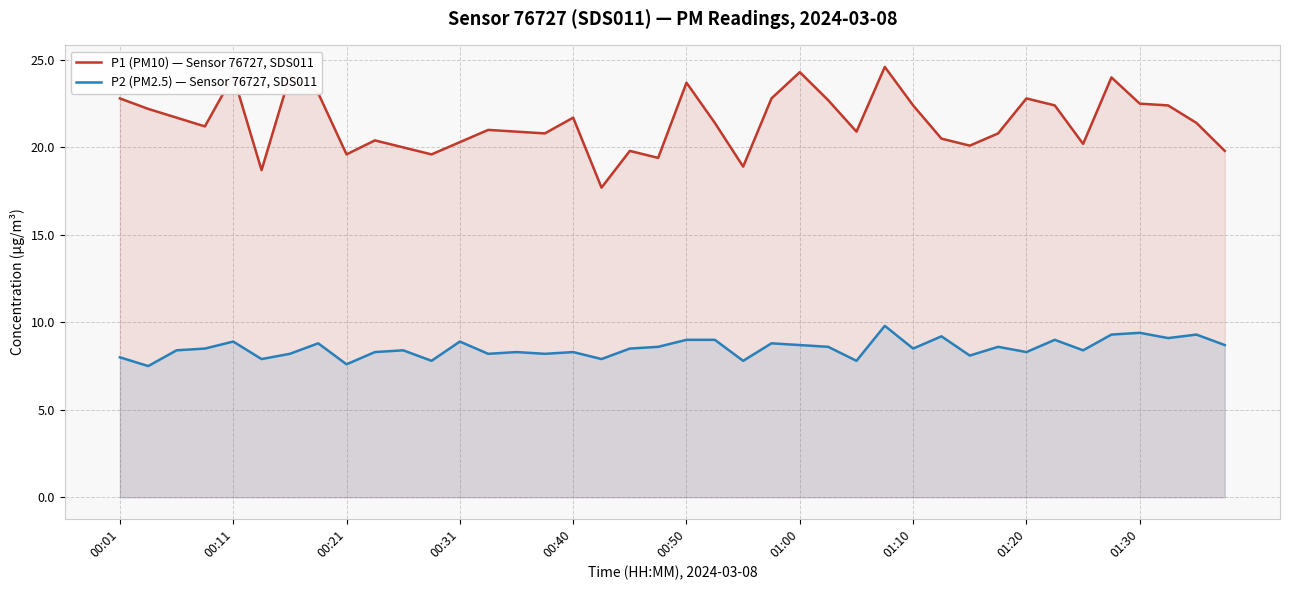

What is the average value of the P1 (PM10) — Sensor 76727, SDS011 series?

21.4